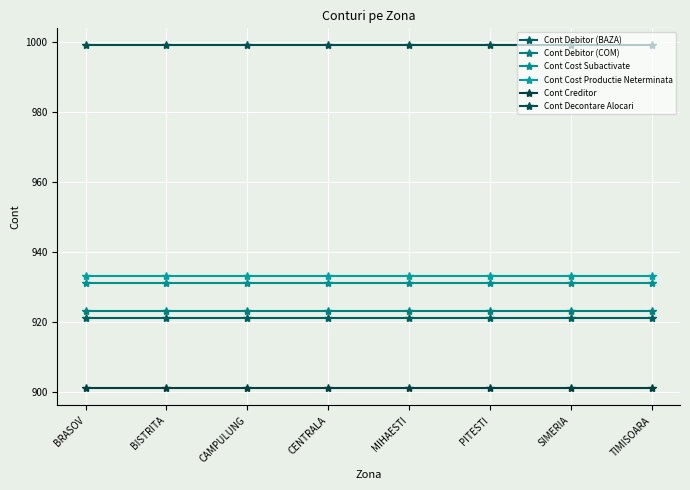

Does the chart have visible grid lines?

Yes